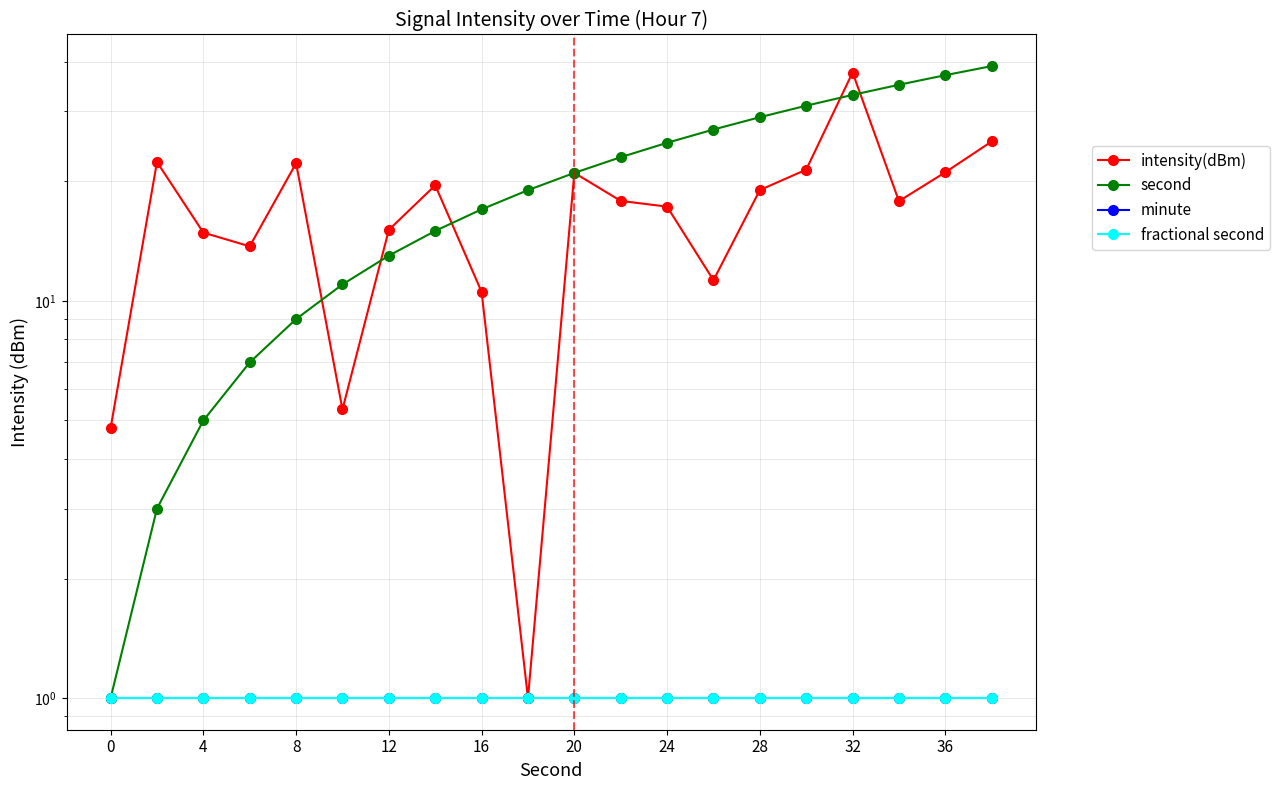

What is the value of the minute point at the 4th from the left?

1.0